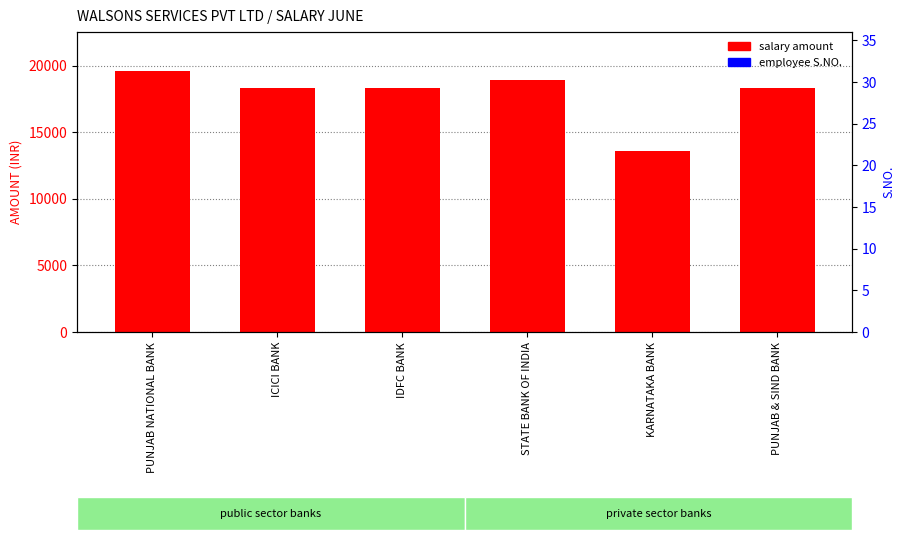

Reading left to right, list all the values displayed in this chart.

salary amount: 19596.2	18352.2	18354.2	18924.2	13576.2	18354.2
employee S.NO.: 1.0	2.0	3.0	4.0	7.0	9.0